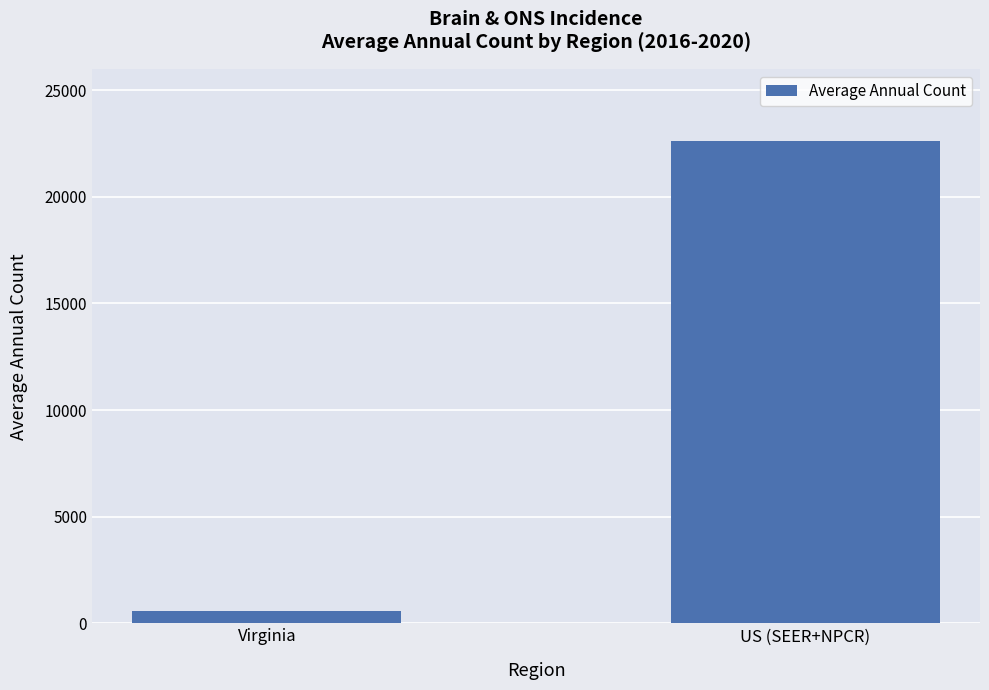

Rank the categories by value from lowest to highest.

Virginia, US (SEER+NPCR)